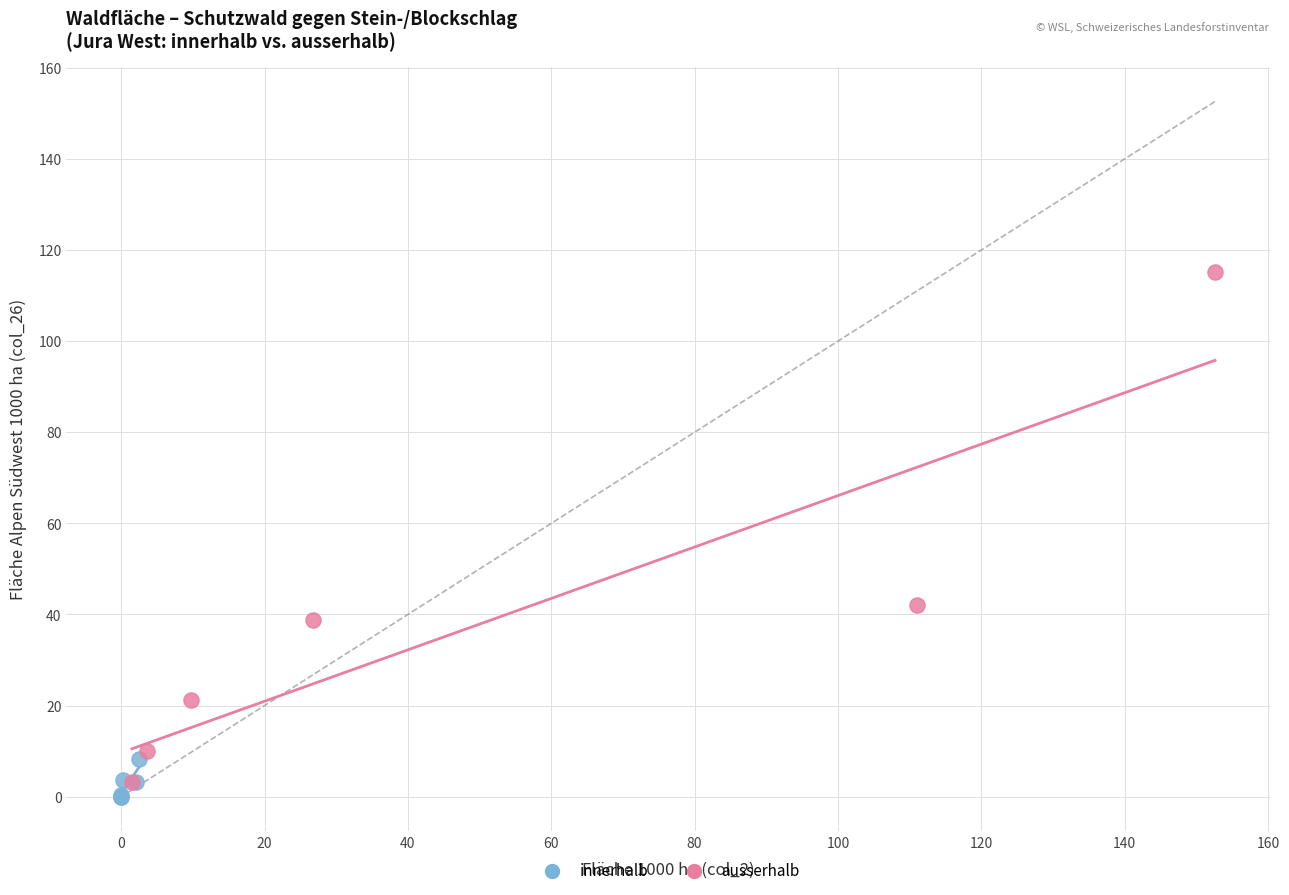

What are all the series names shown in the legend?

innerhalb, ausserhalb